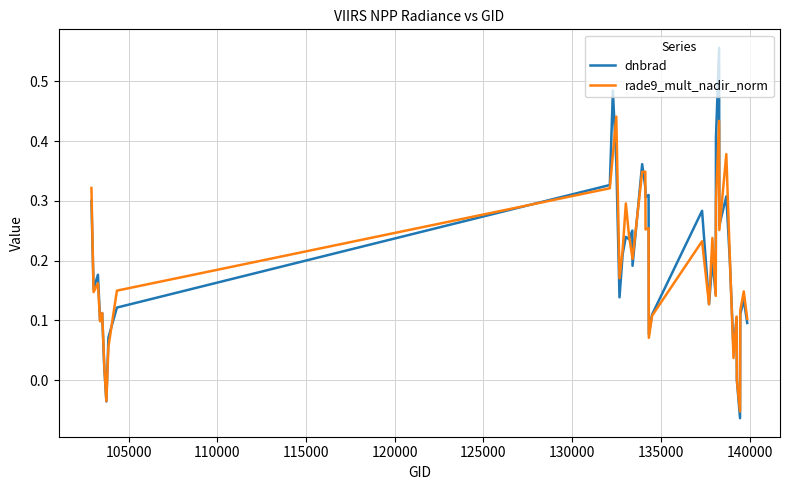

Rank the series by their maximum value, from lowest to highest.

rade9_mult_nadir_norm, dnbrad